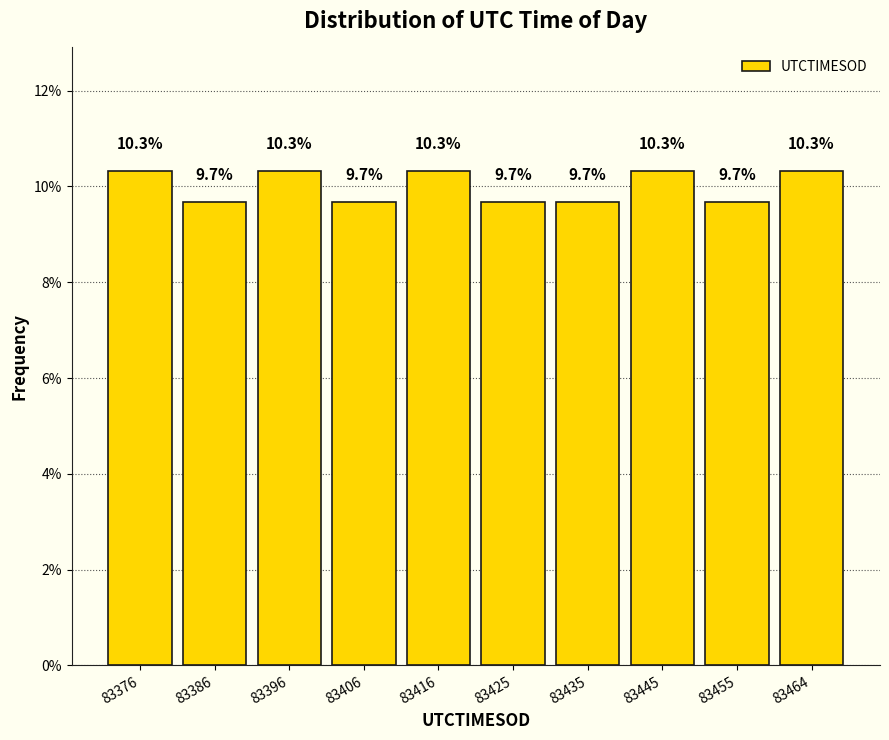

Reading left to right, list every bar in this chart as the range it spans on the x-axis followed by its height. The bar edges are not printed on the chart, so give them approximately, as read against the axis.

83372 to 83382: 10.3
83382 to 83392: 9.7
83392 to 83401: 10.3
83401 to 83411: 9.7
83411 to 83421: 10.3
83421 to 83431: 9.7
83431 to 83441: 9.7
83441 to 83450: 10.3
83450 to 83460: 9.7
83460 to 83470: 10.3